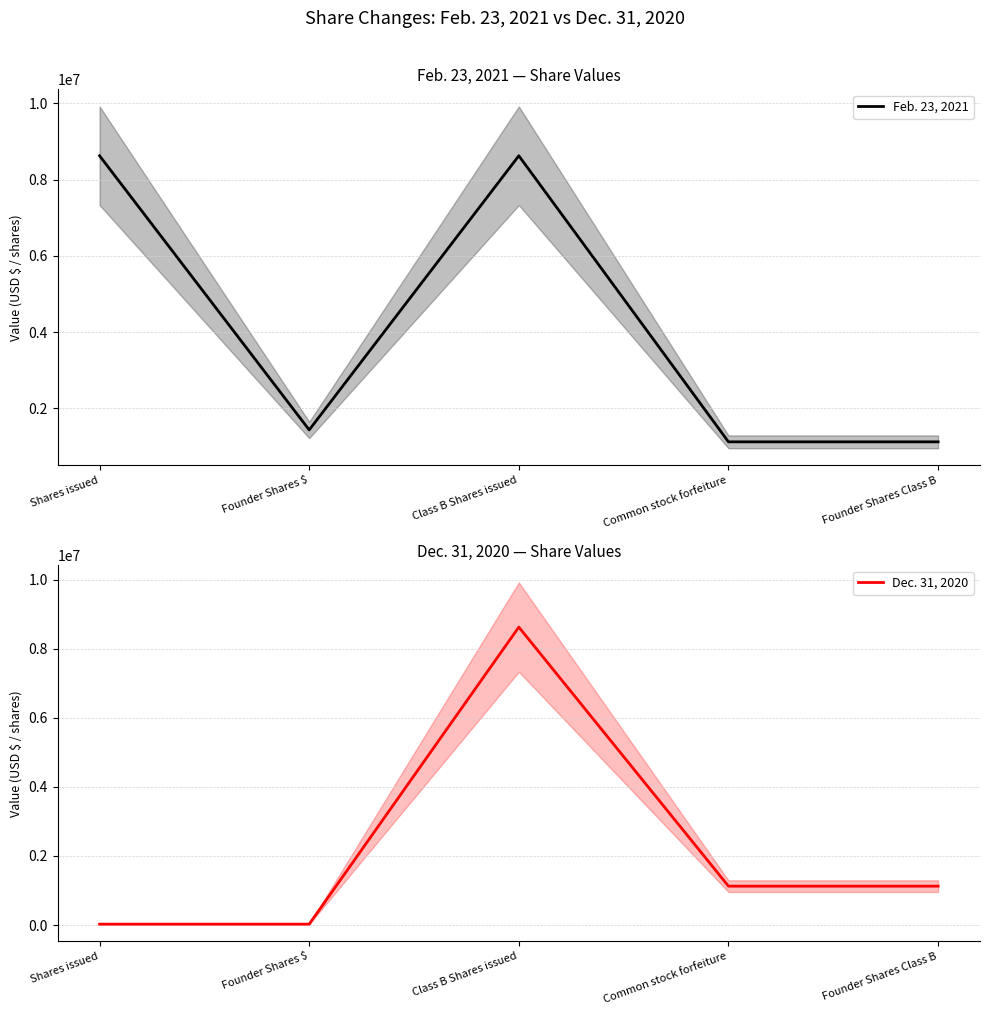

True or false: Dec. 31, 2020 and Feb. 23, 2021 cross at least once.

False